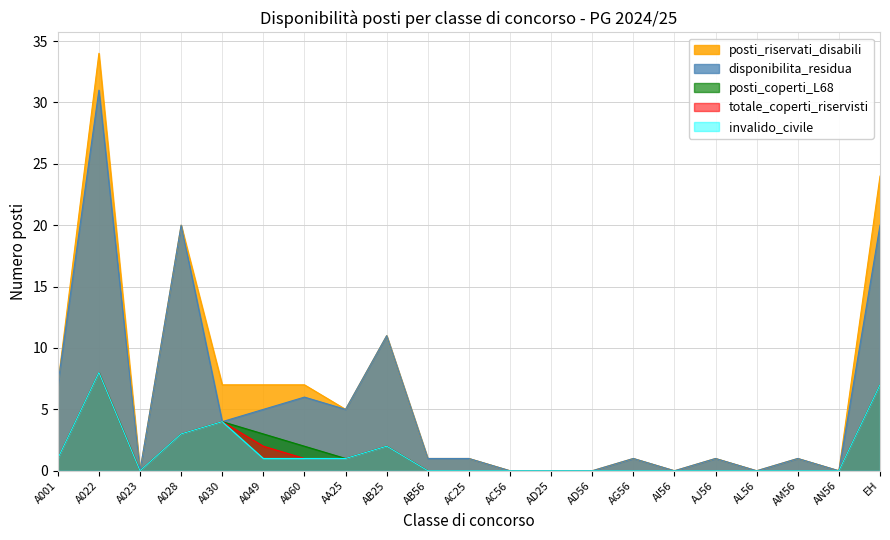

How many positive values does the invalido_civile series have?

9